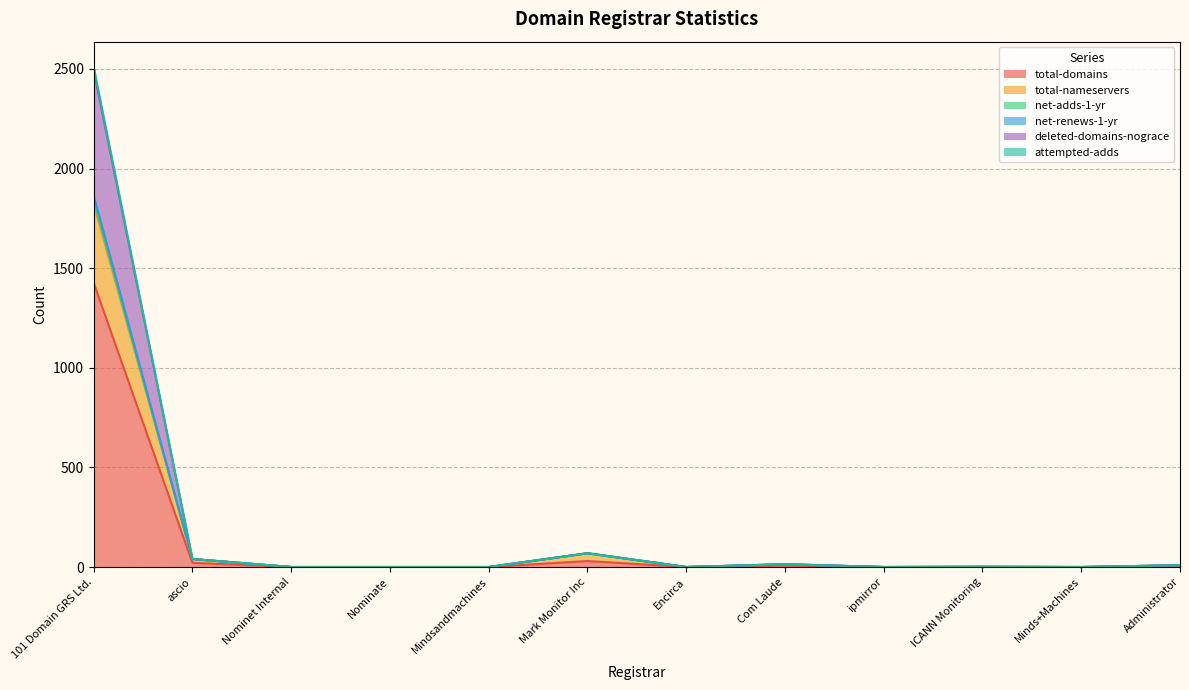

Does the chart have visible grid lines?

Yes